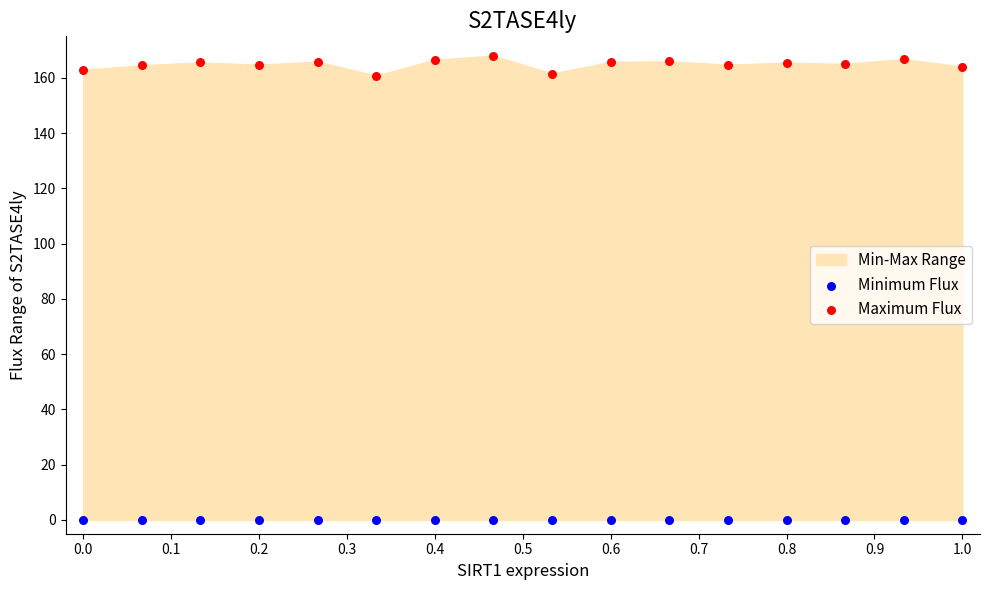

Which series contains the lowest Y value?

Minimum Flux